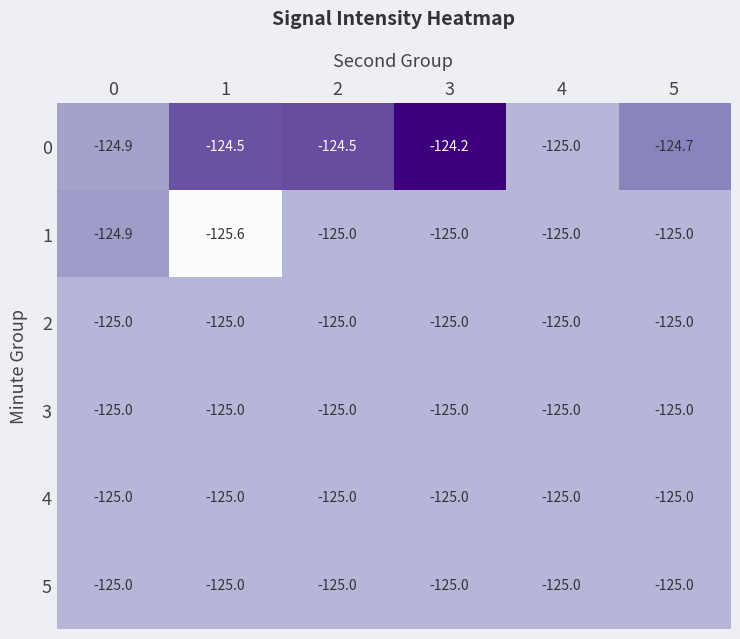

What is the spread (max minus min) of values at 2?

0.5